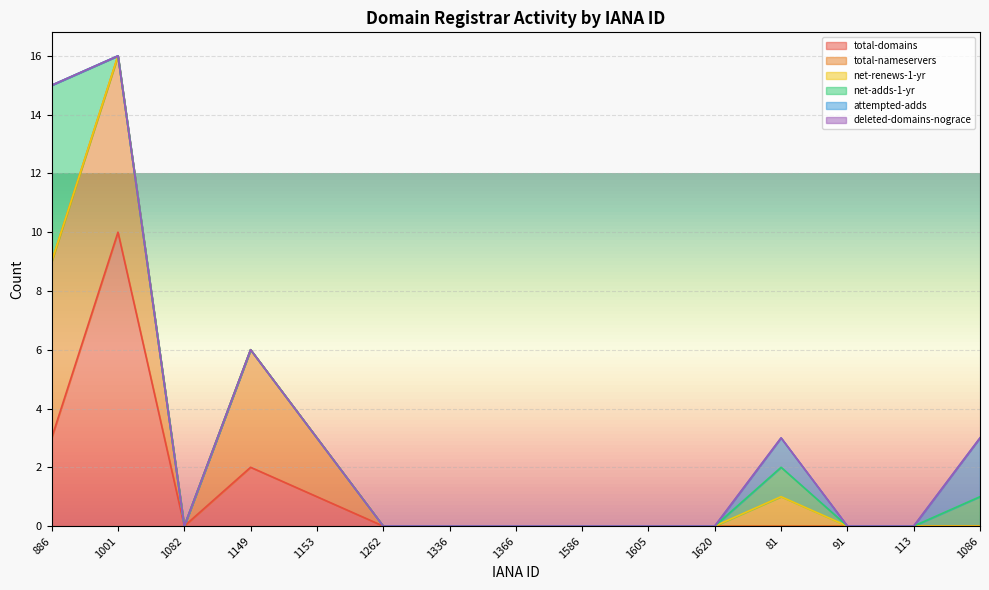

What are all the series names shown in the legend?

total-domains, total-nameservers, net-renews-1-yr, net-adds-1-yr, attempted-adds, deleted-domains-nograce